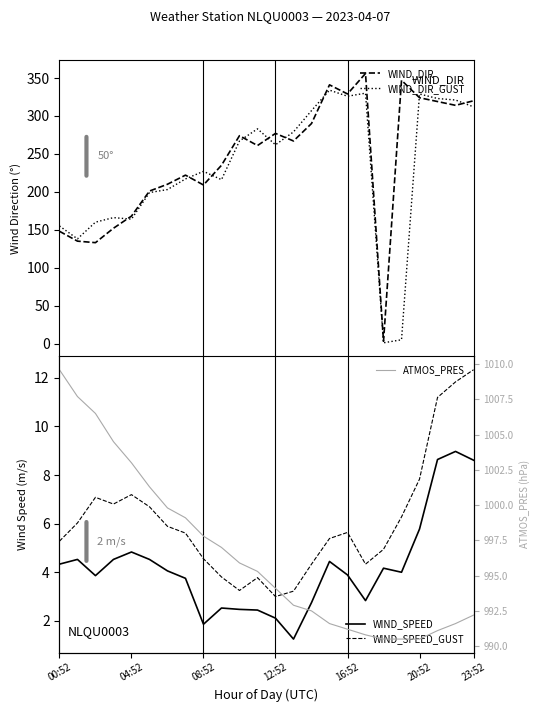

What is the maximum value for WIND_SPEED?

9.0